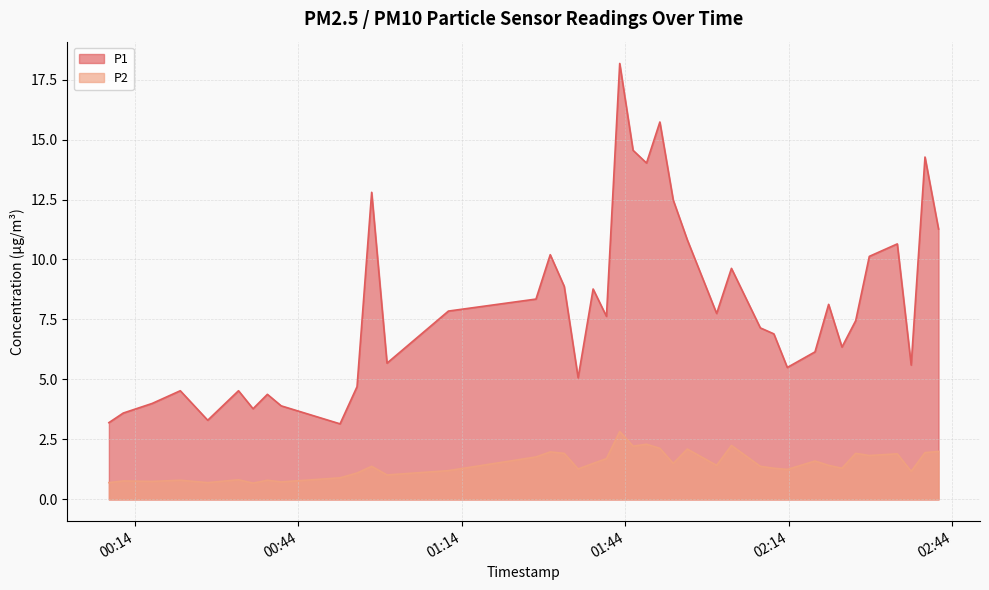

Reading right to left, what are all the values shown in this chart?

P1: 2022-09-09T02:41:27=11.3	2022-09-09T02:38:58=14.3	2022-09-09T02:36:26=5.6	2022-09-09T02:33:53=10.7	2022-09-09T02:28:45=10.1	2022-09-09T02:26:15=7.5	2022-09-09T02:23:44=6.3	2022-09-09T02:21:17=8.1	2022-09-09T02:18:47=6.2	2022-09-09T02:13:42=5.5	2022-09-09T02:11:14=6.9	2022-09-09T02:08:45=7.2	2022-09-09T02:03:27=9.6	2022-09-09T02:00:44=7.8	2022-09-09T01:55:21=10.8	2022-09-09T01:52:46=12.5	2022-09-09T01:50:19=15.7	2022-09-09T01:47:52=14.0	2022-09-09T01:45:24=14.6	2022-09-09T01:42:57=18.2	2022-09-09T01:40:31=7.6	2022-09-09T01:38:04=8.8	2022-09-09T01:35:19=5.1	2022-09-09T01:32:46=8.9	2022-09-09T01:30:12=10.2	2022-09-09T01:27:35=8.3	2022-09-09T01:11:31=7.8	2022-09-09T01:00:15=5.7	2022-09-09T00:57:26=12.8	2022-09-09T00:54:45=4.7	2022-09-09T00:51:38=3.1	2022-09-09T00:40:50=3.9	2022-09-09T00:38:18=4.4	2022-09-09T00:35:40=3.8	2022-09-09T00:33:00=4.5	2022-09-09T00:27:21=3.3	2022-09-09T00:22:19=4.5	2022-09-09T00:17:09=4.0	2022-09-09T00:11:51=3.6	2022-09-09T00:09:13=3.2
P2: 2022-09-09T02:41:27=2.0	2022-09-09T02:38:58=1.9	2022-09-09T02:36:26=1.2	2022-09-09T02:33:53=1.9	2022-09-09T02:28:45=1.8	2022-09-09T02:26:15=1.9	2022-09-09T02:23:44=1.3	2022-09-09T02:21:17=1.4	2022-09-09T02:18:47=1.6	2022-09-09T02:13:42=1.2	2022-09-09T02:11:14=1.3	2022-09-09T02:08:45=1.4	2022-09-09T02:03:27=2.2	2022-09-09T02:00:44=1.4	2022-09-09T01:55:21=2.1	2022-09-09T01:52:46=1.5	2022-09-09T01:50:19=2.1	2022-09-09T01:47:52=2.3	2022-09-09T01:45:24=2.2	2022-09-09T01:42:57=2.8	2022-09-09T01:40:31=1.7	2022-09-09T01:38:04=1.5	2022-09-09T01:35:19=1.3	2022-09-09T01:32:46=1.9	2022-09-09T01:30:12=2.0	2022-09-09T01:27:35=1.8	2022-09-09T01:11:31=1.2	2022-09-09T01:00:15=1.0	2022-09-09T00:57:26=1.4	2022-09-09T00:54:45=1.1	2022-09-09T00:51:38=0.9	2022-09-09T00:40:50=0.7	2022-09-09T00:38:18=0.8	2022-09-09T00:35:40=0.7	2022-09-09T00:33:00=0.8	2022-09-09T00:27:21=0.7	2022-09-09T00:22:19=0.8	2022-09-09T00:17:09=0.8	2022-09-09T00:11:51=0.8	2022-09-09T00:09:13=0.7